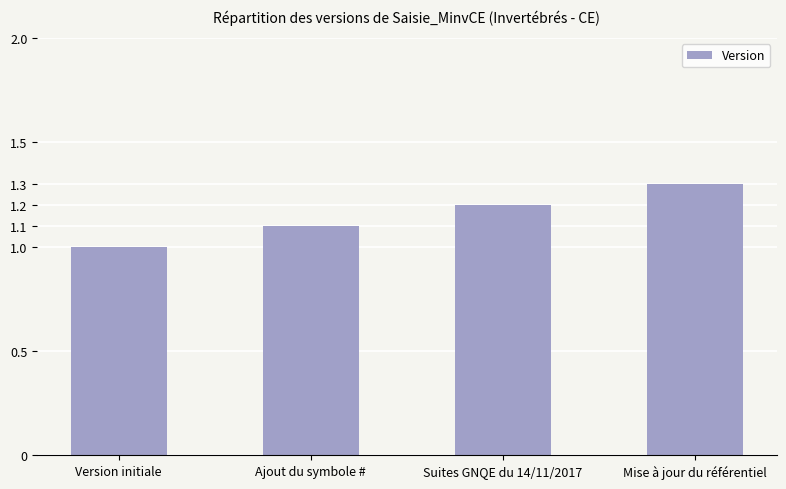

Rank the categories by value from lowest to highest.

Version initiale, Ajout du symbole #, Suites GNQE du 14/11/2017, Mise à jour du référentiel